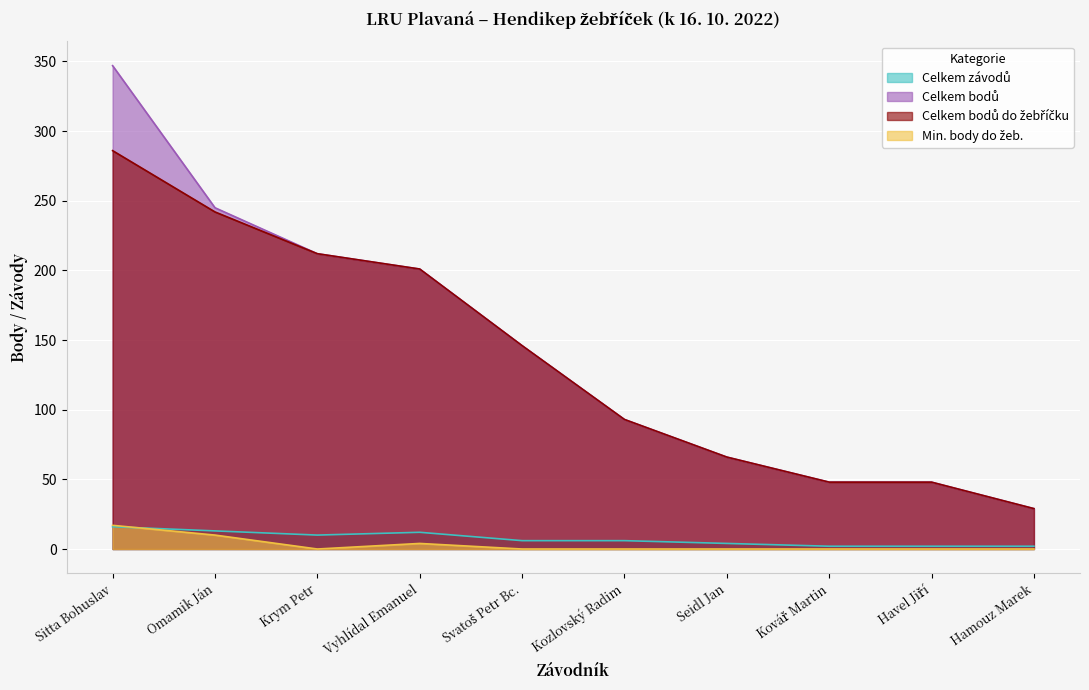

True or false: Celkem bodů do žebříčku and Celkem závodů intersect in this chart.

False